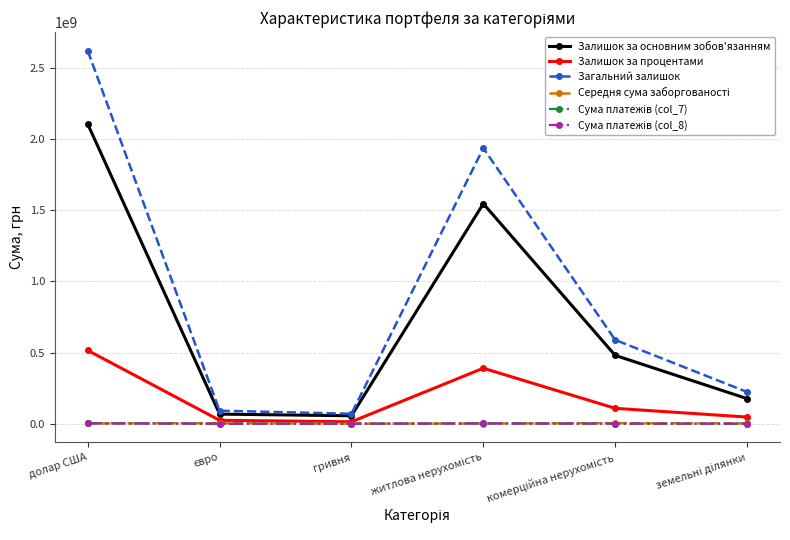

How many series are shown in this chart?

6